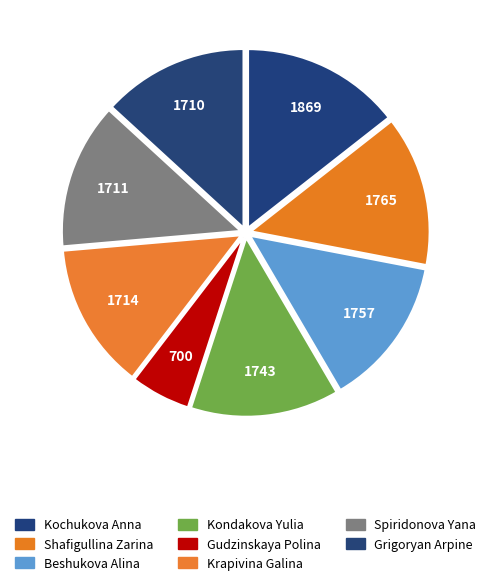

To the nearest percent, what percentage of the pie is Kondakova Yulia?

13%